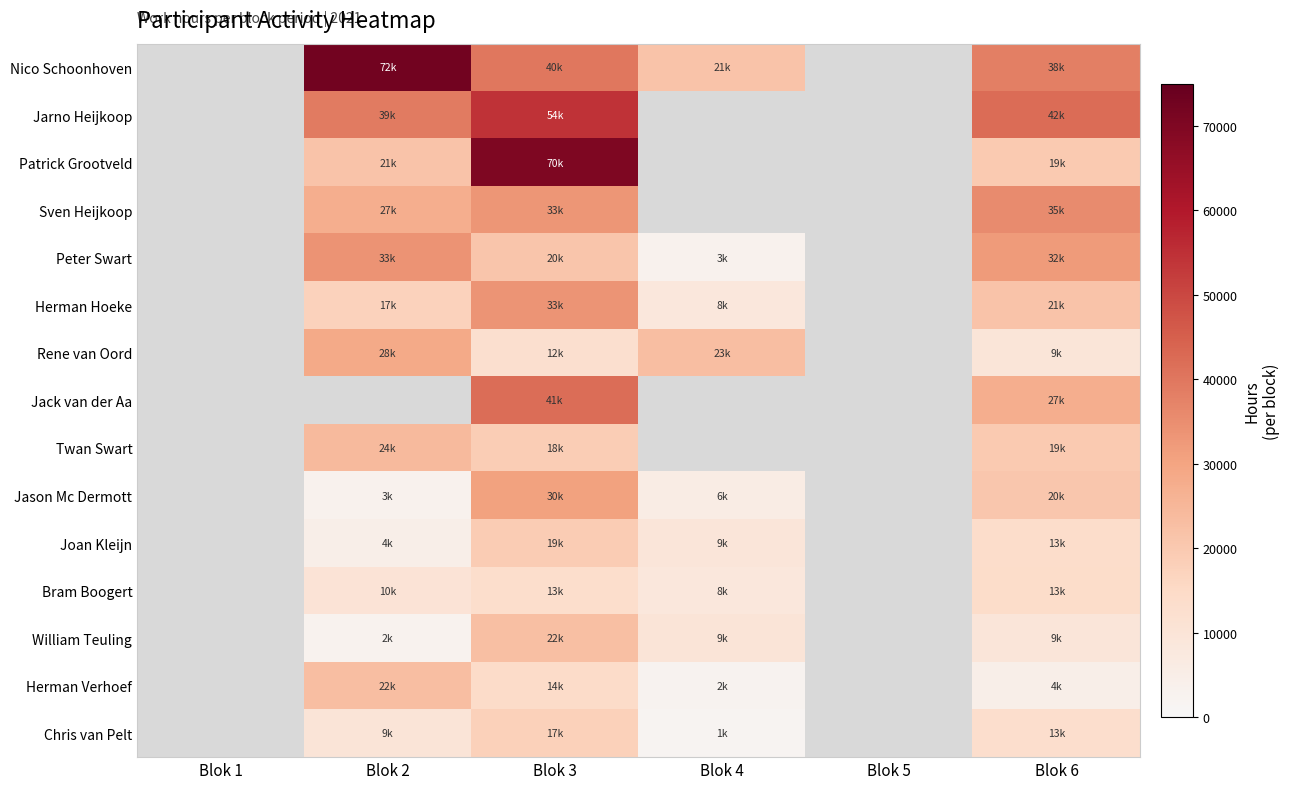

The value of Herman Hoeke at Blok 3 is 50939.8. True or false?

False